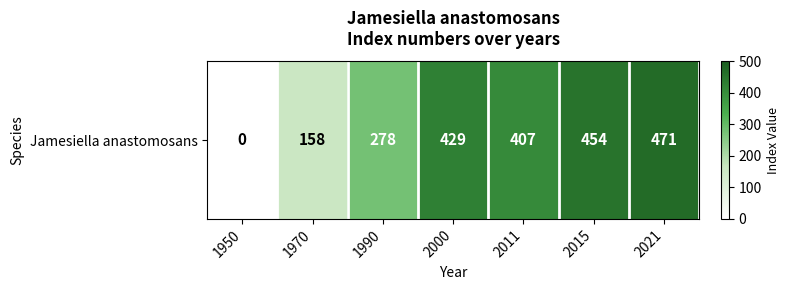

Which has a higher value, 1990 or 2000?

2000